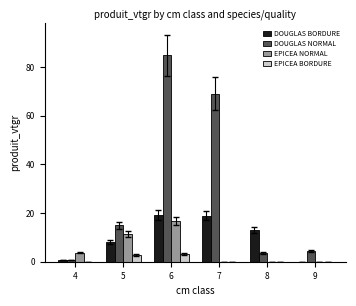

What is the approximate value of EPICEA BORDURE at 5?

2.8